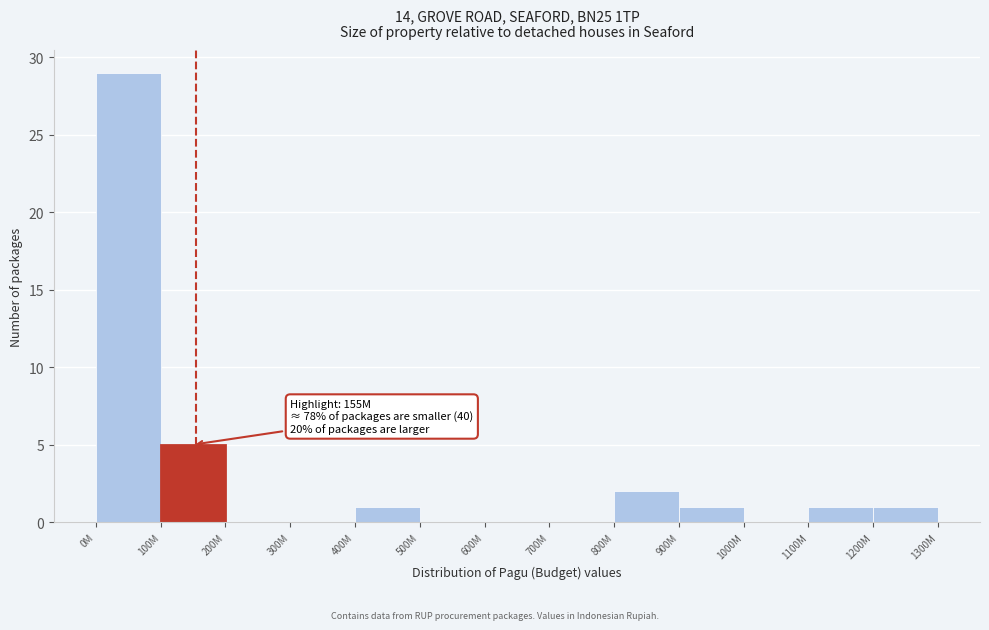

Reading left to right, extract all data points from this chart.

0M=29	100M=5	200M=0	300M=0	400M=1	500M=0	600M=0	700M=0	800M=2	900M=1	1000M=0	1100M=1	1200M=1